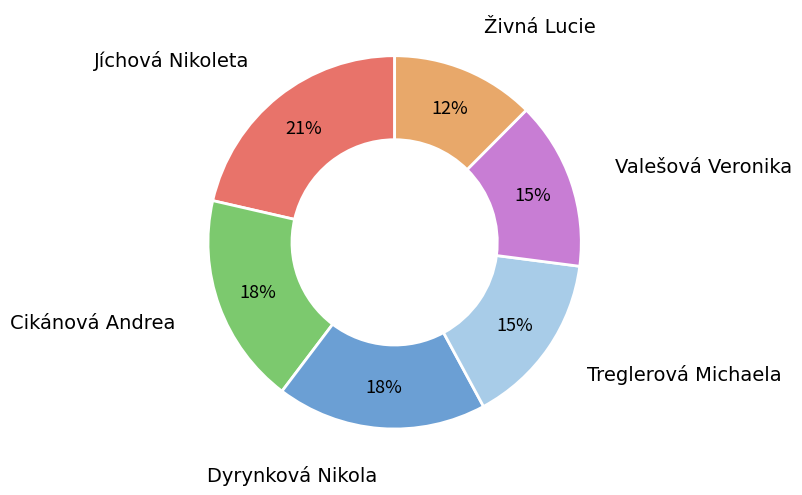

To the nearest percent, what is the average slice percentage?

17%